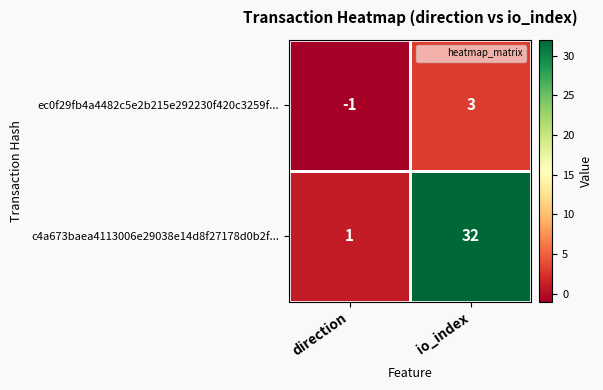

Is it true that c4a673baea4113006e29038e14d8f27178d0b2f... equals 32 at io_index?

True